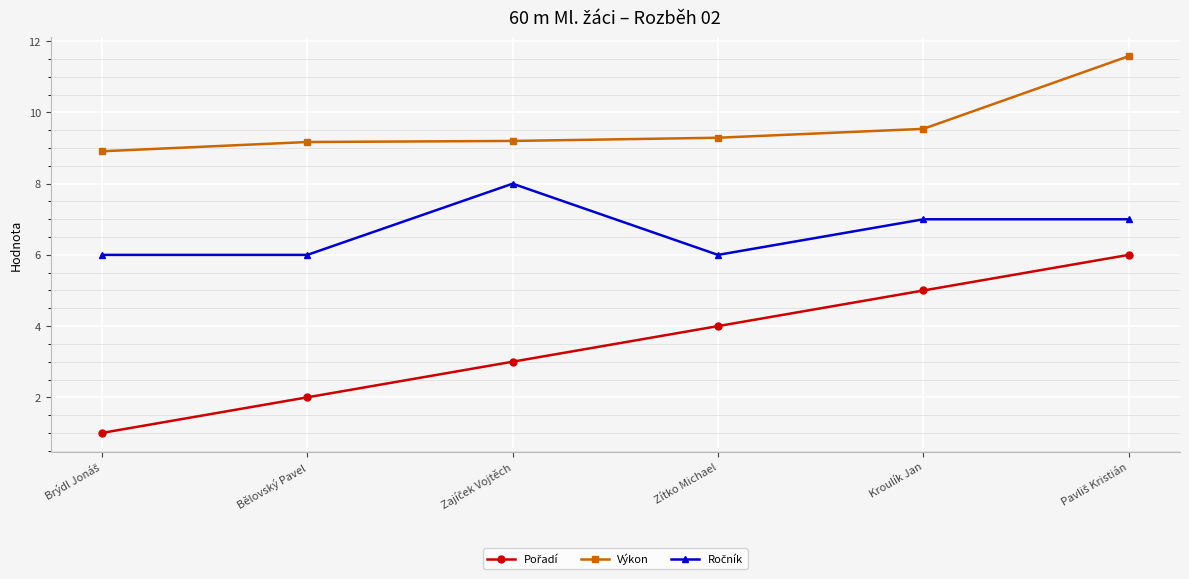

What is the difference between the second highest and second lowest values in the Výkon series?

0.4